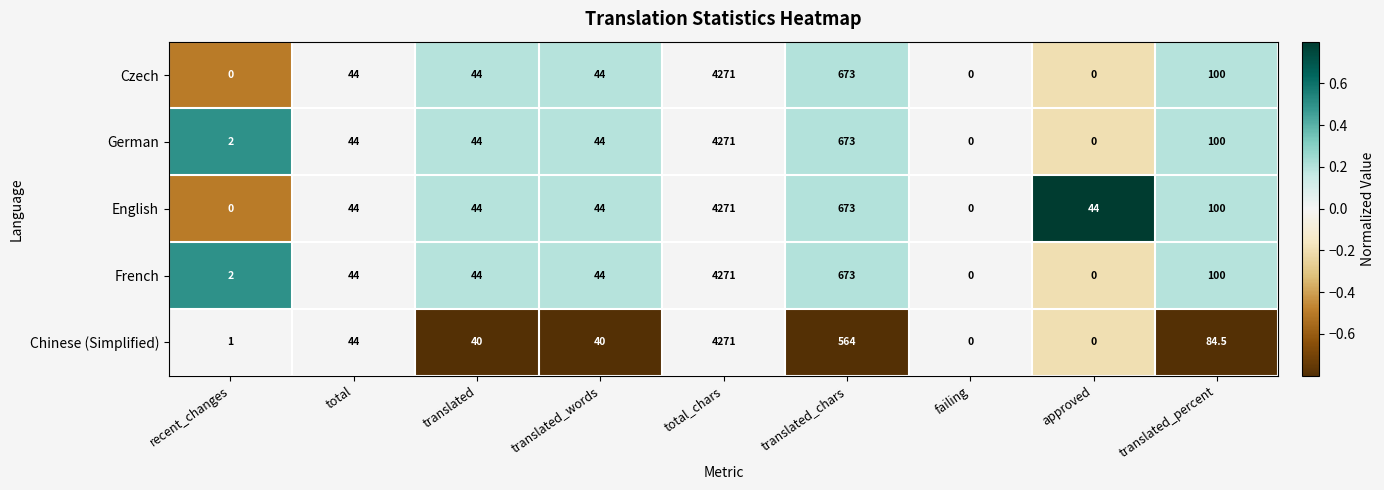

What is the average value of the French series?

575.3